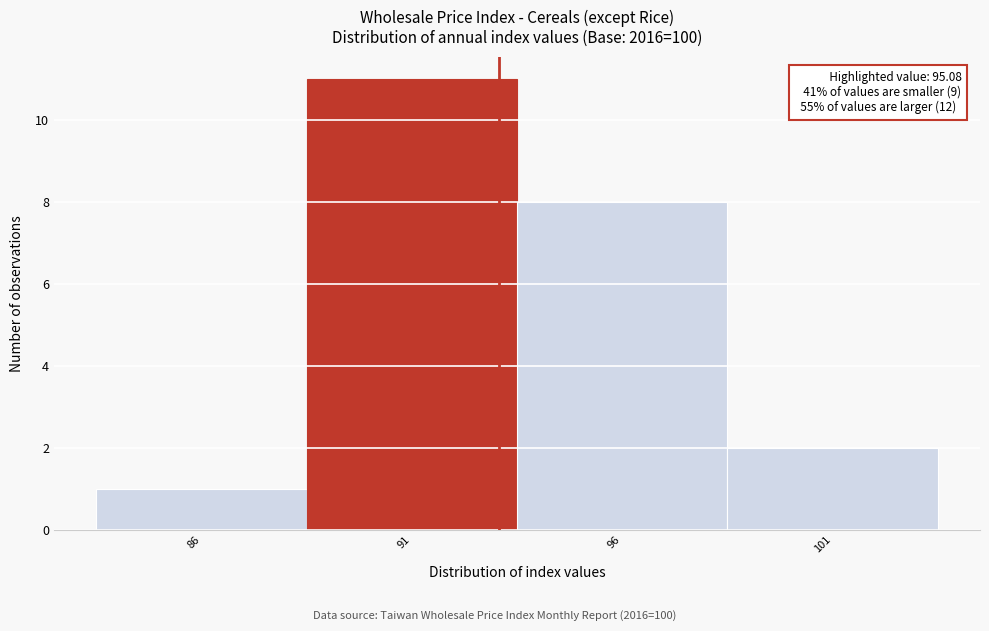

Reading left to right, extract all data points from this chart.

86=1	91=11	96=8	101=2